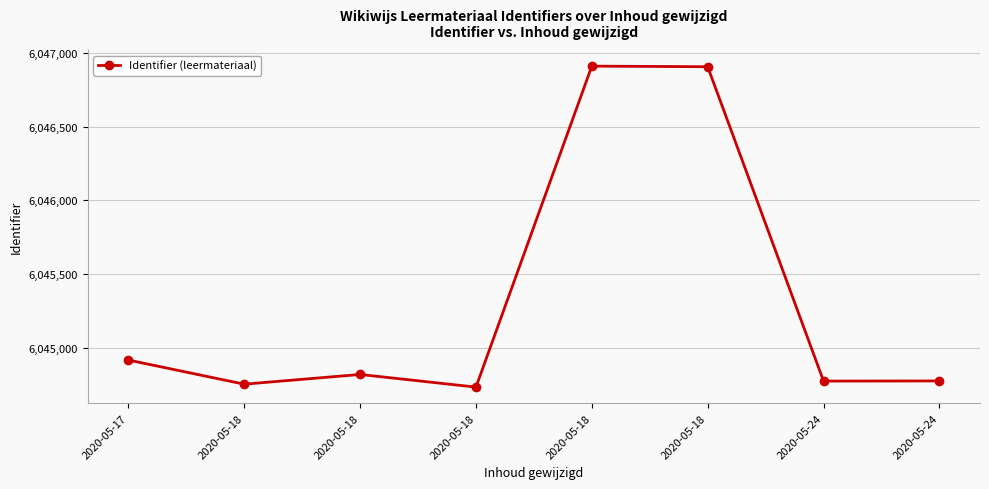

Approximately how many times larger is the value at 2020-05-18 compared to 2020-05-18?

1.0